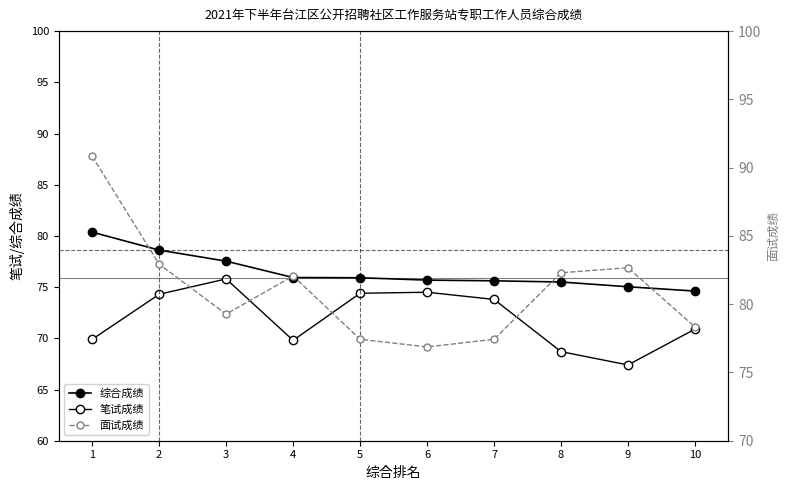

Read the 笔试成绩 value at 6.

74.5